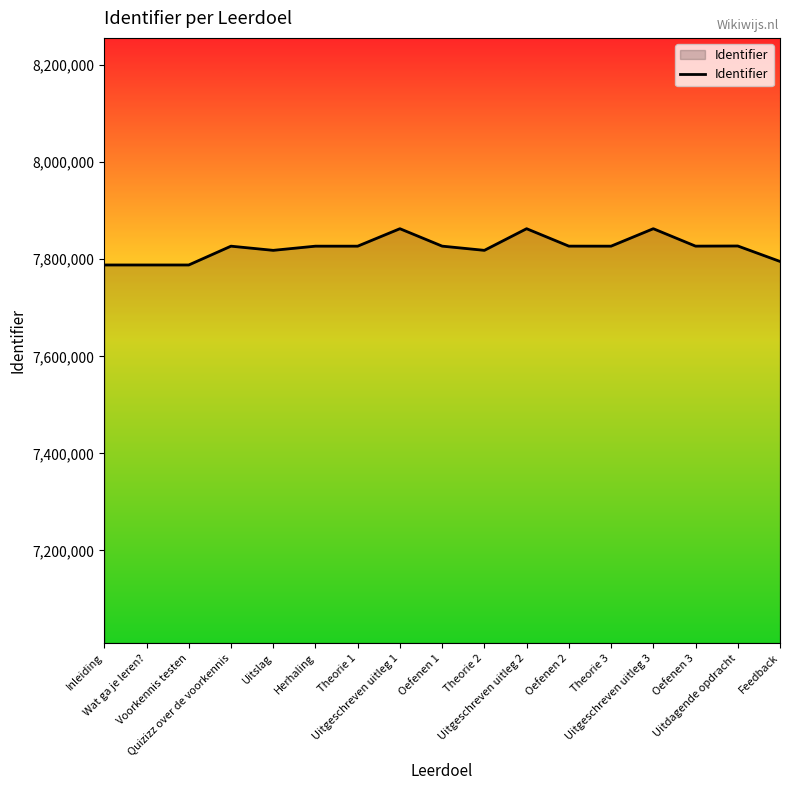

What is the sum of all values?

133001352